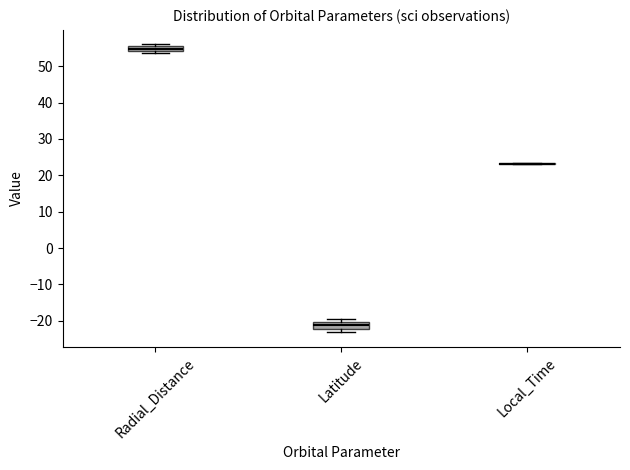

Where is the lower edge of the box for Radial_Distance on the y-axis? The values are not printed on the chart, so give them approximately, as read against the axis.

54